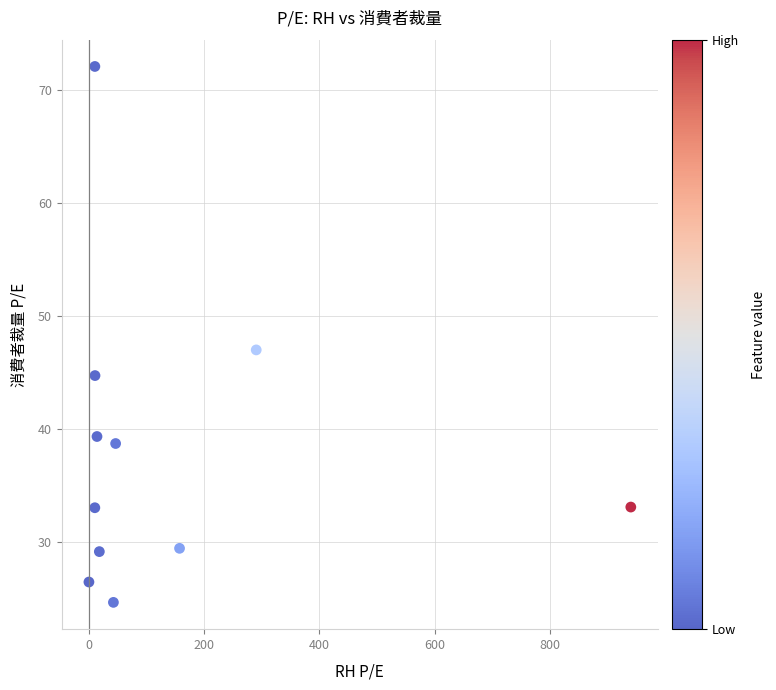

What is the average Y value?

38.0